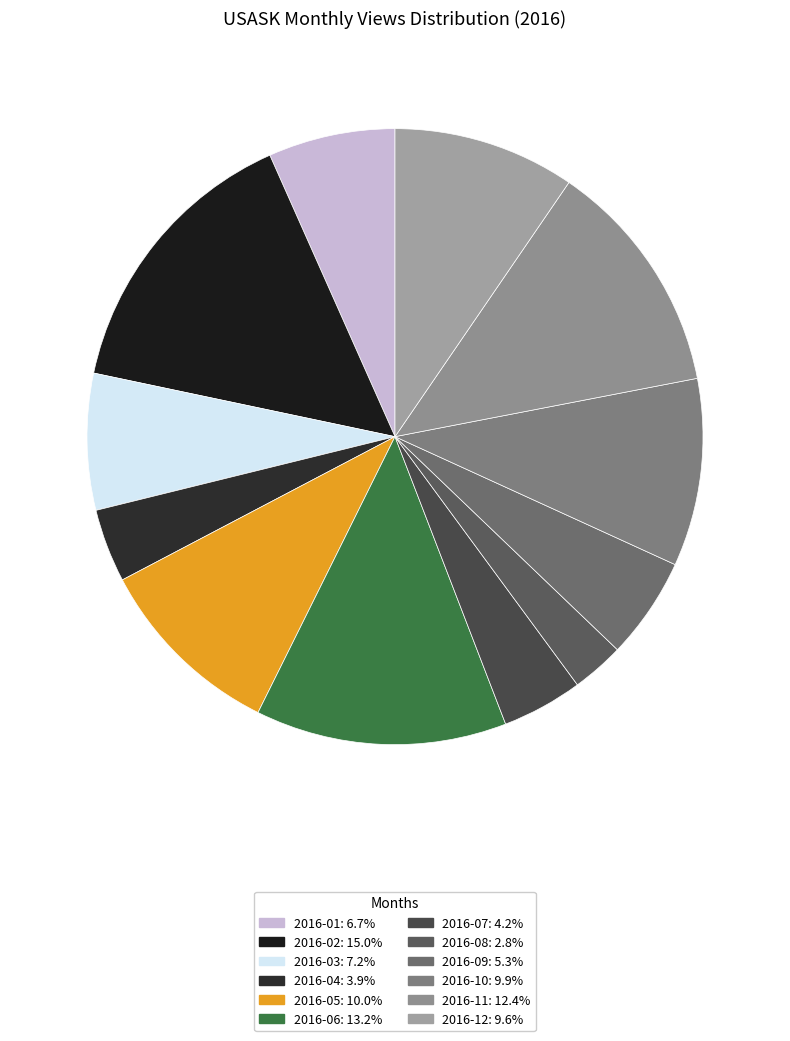

To the nearest percent, what is the average slice percentage?

8%